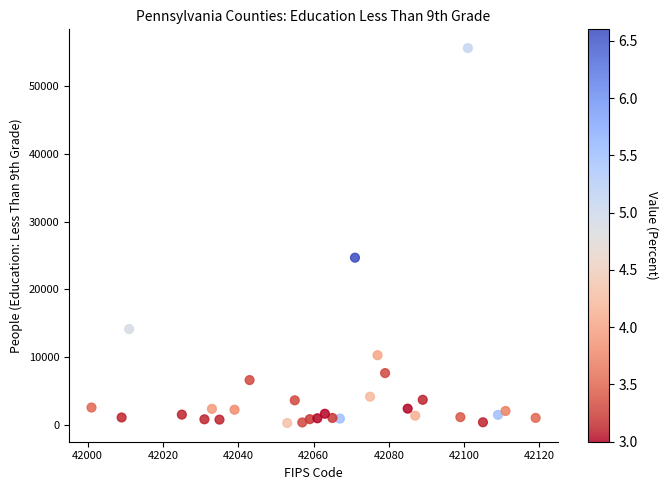

What Y value in the scatter plot is closest to 27932?

24661